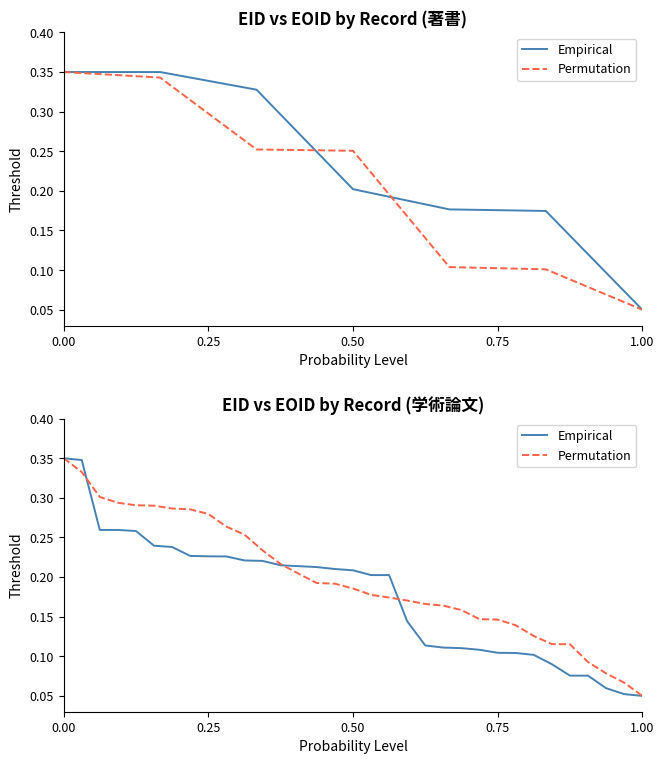

True or false: Permutation has more than 0 points higher than both neighbors.

False